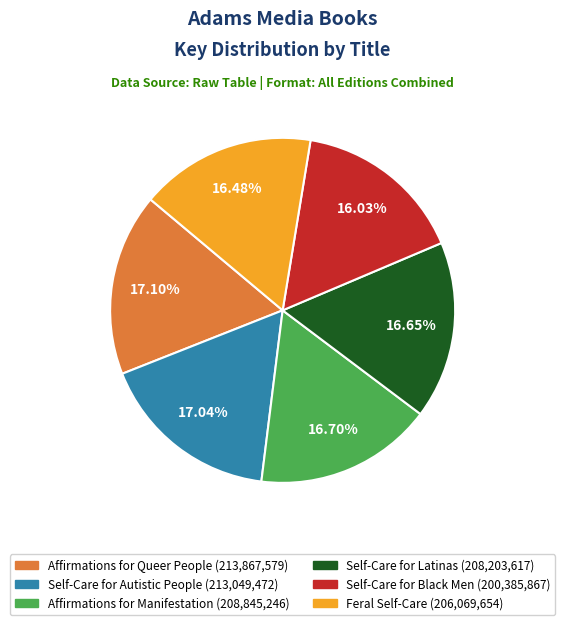

Approximately how many times larger is the value at Self-Care for Black Men compared to Self-Care for Autistic People?

0.9